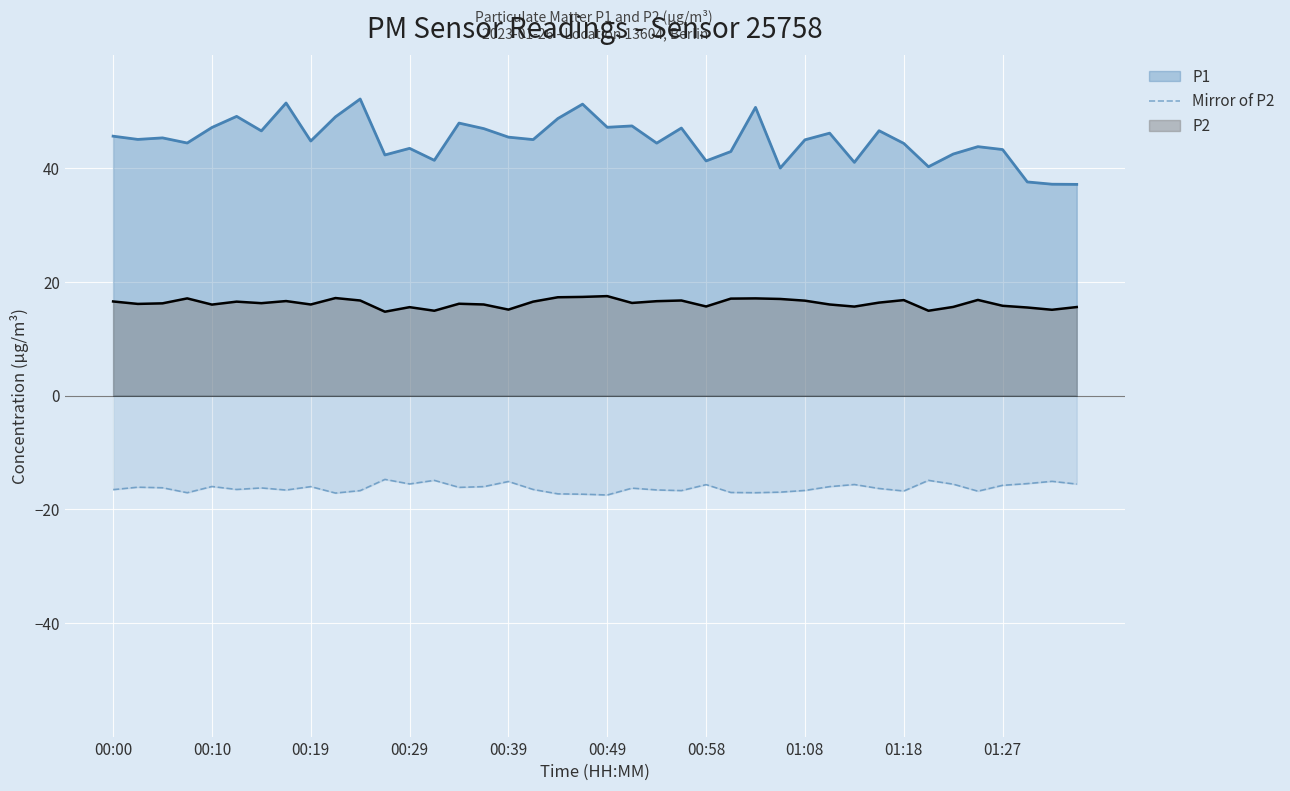

Is it true that P2 equals 16.8 at 01:18?

True